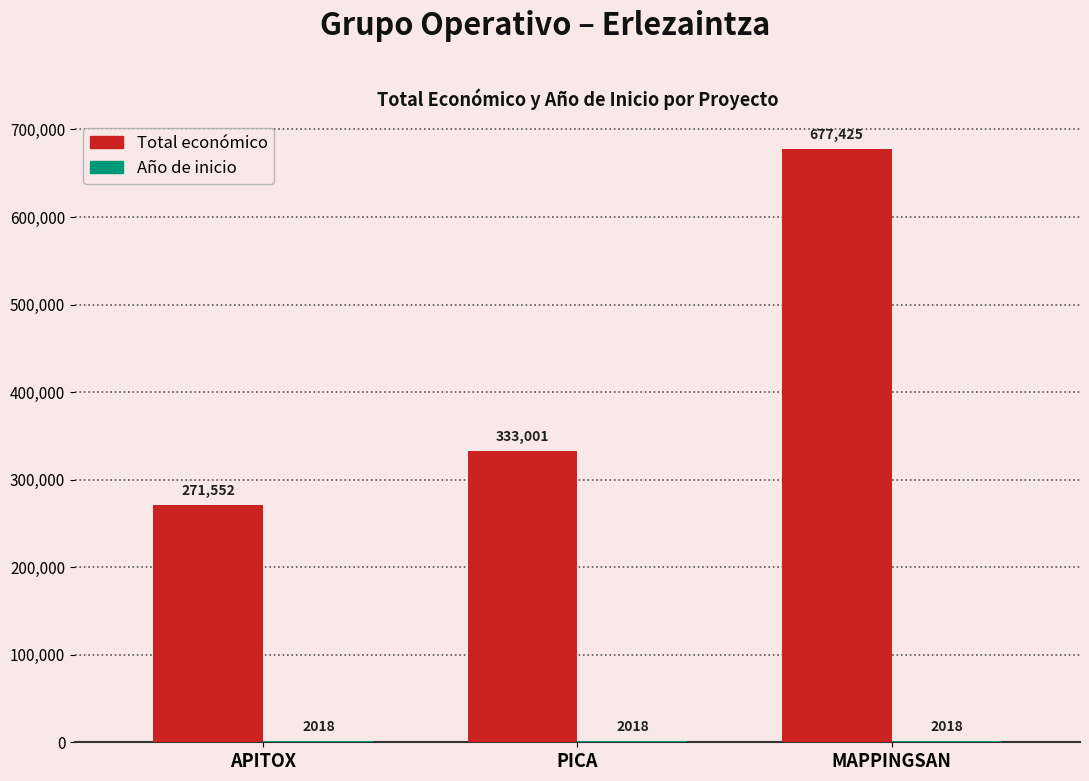

Which series changed the most between APITOX and PICA?

Total económico